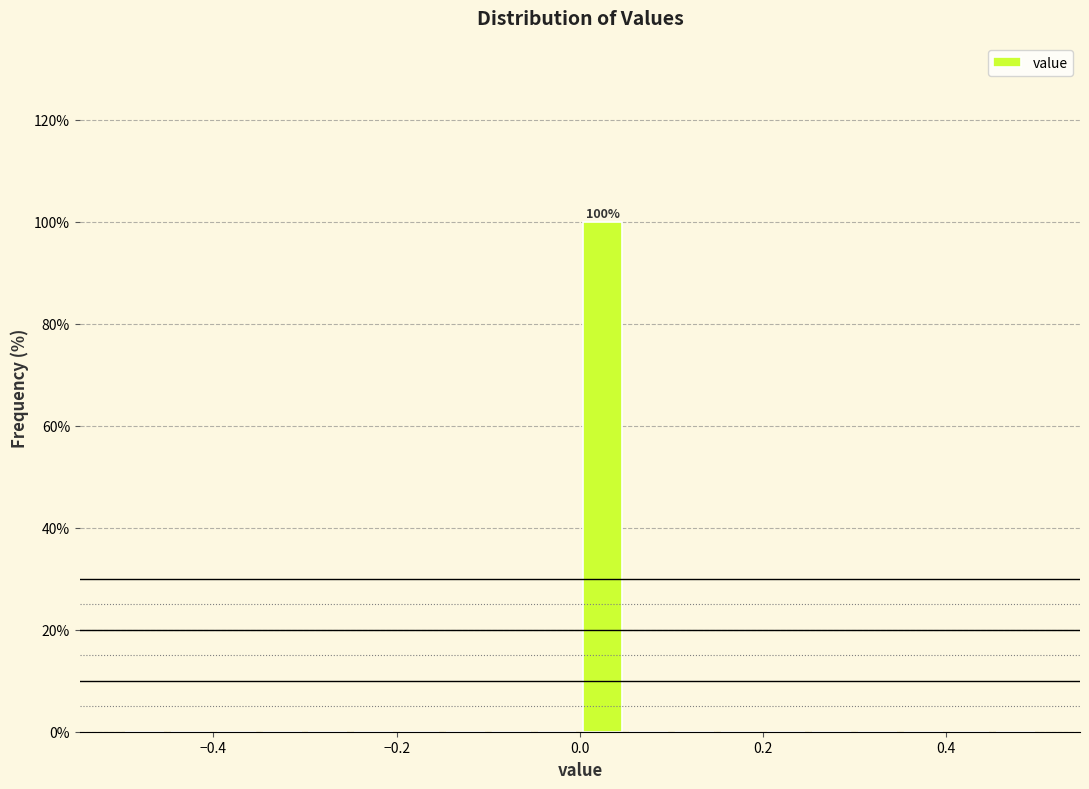

Read against the x-axis, roughly where is the centre of the tallest bar?

0.02